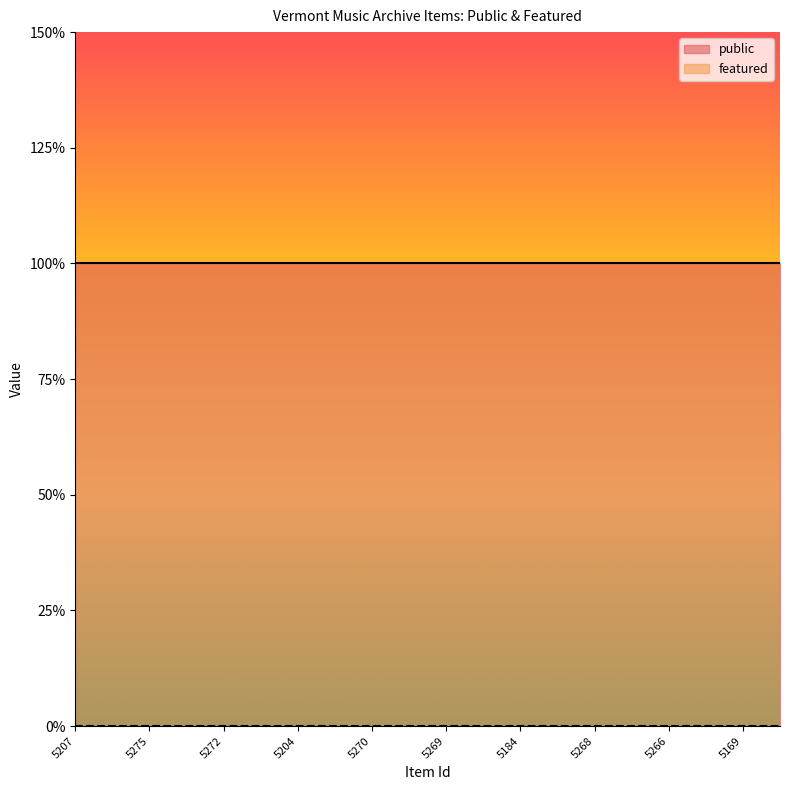

Does the chart display data point markers on the line(s)?

No